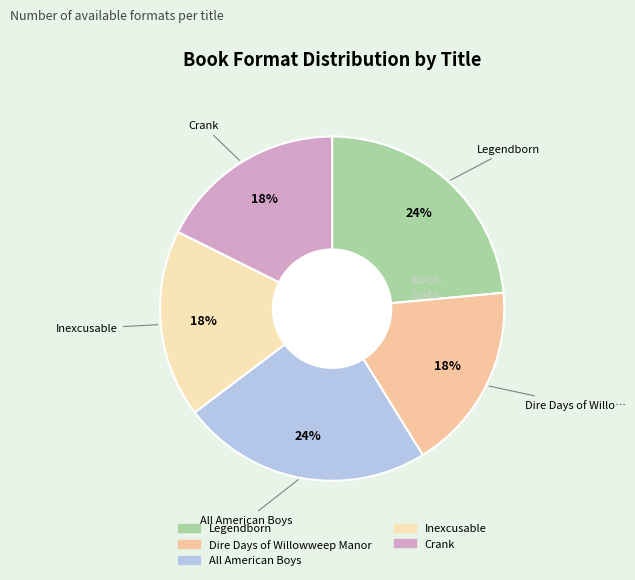

How many segments does this pie chart have?

5